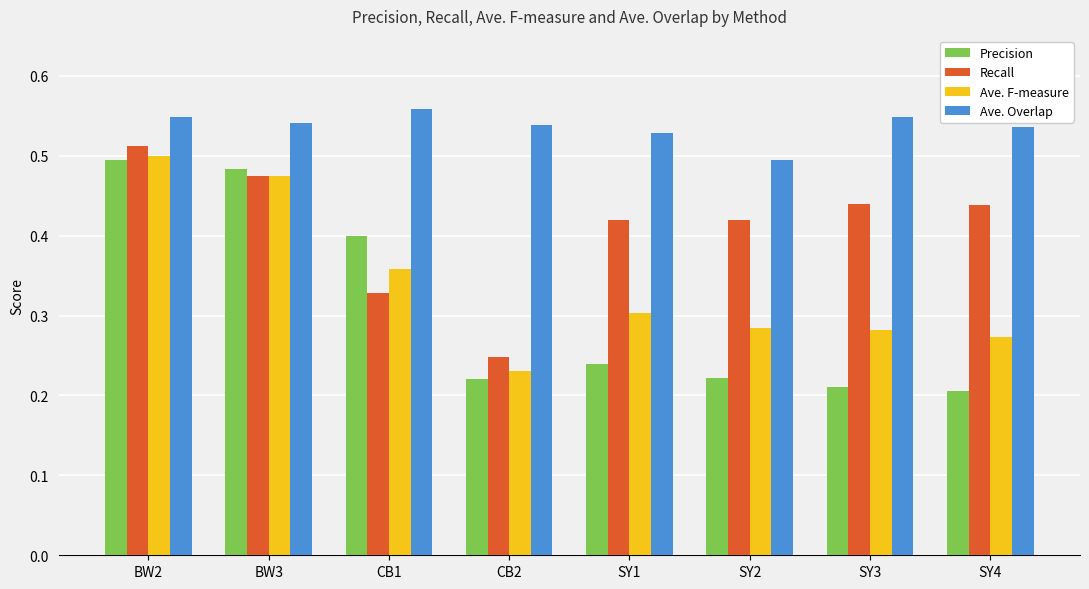

Which series has the largest range (max minus min)?

Precision